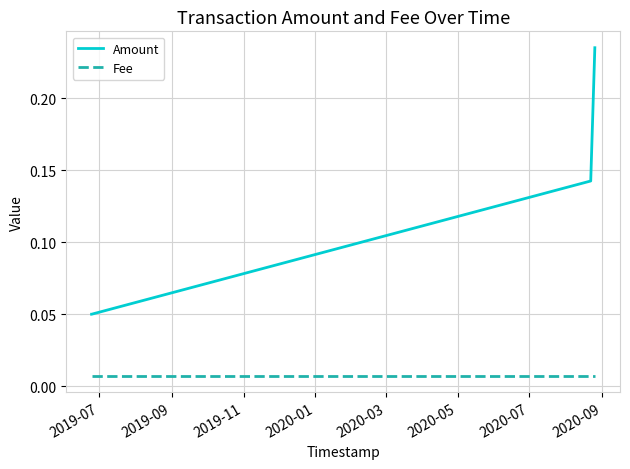

At how many categories does at least one series exceed 0?

4